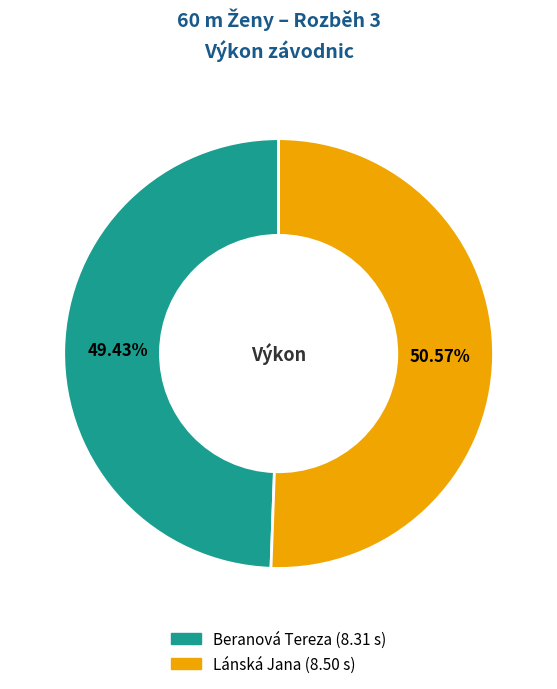

What is the ratio of the value at Beranová Tereza to the value at Lánská Jana?

1.0